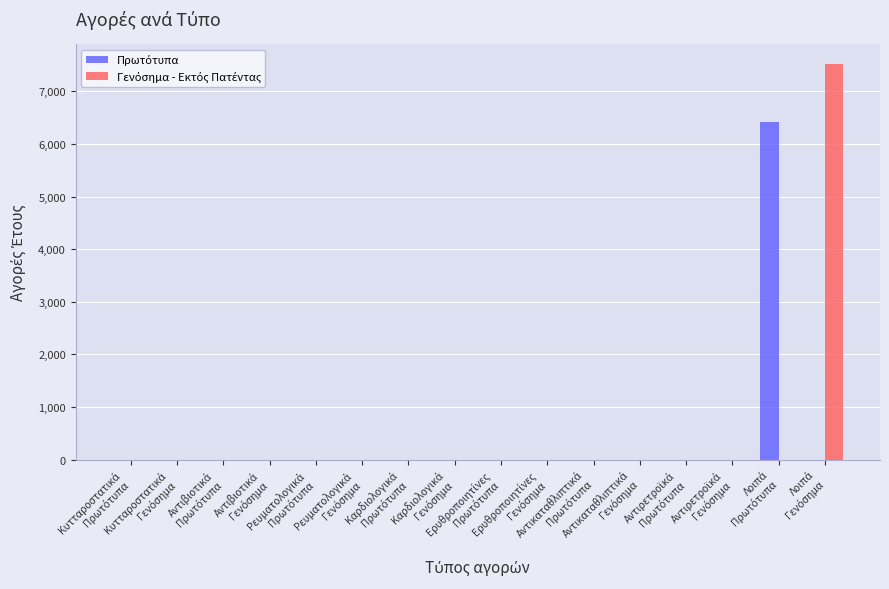

What is the greatest value displayed?

7516.4